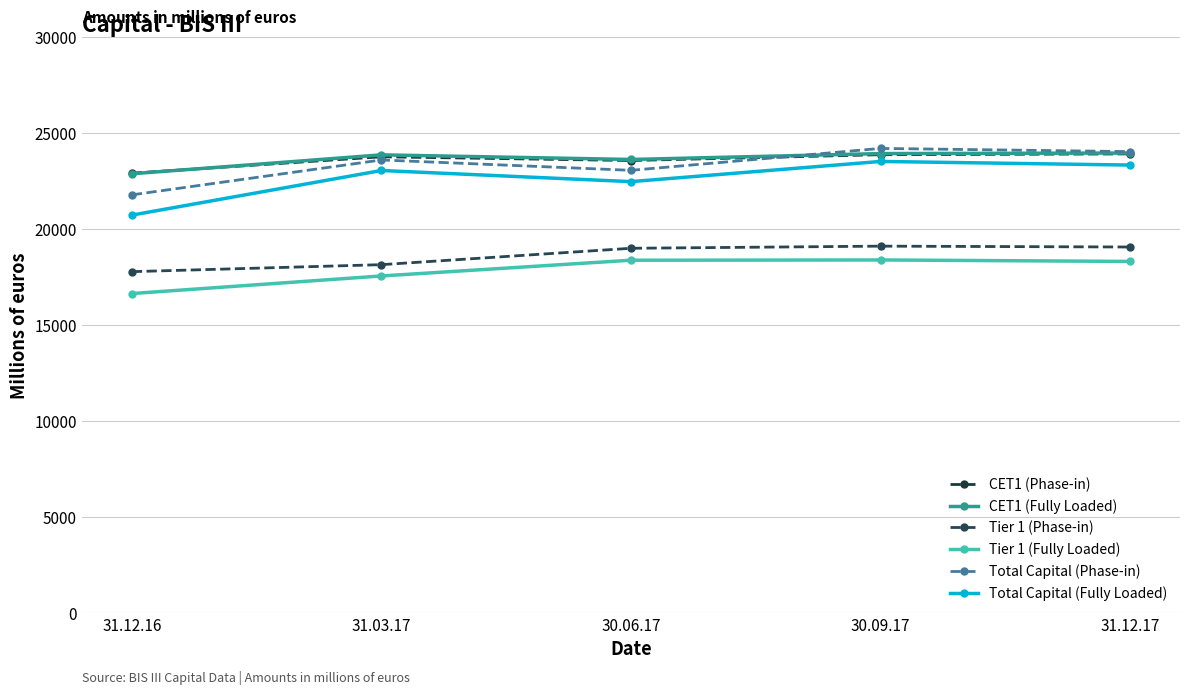

Which category has the lowest value in the Tier 1 (Phase-in) series?

31.12.16